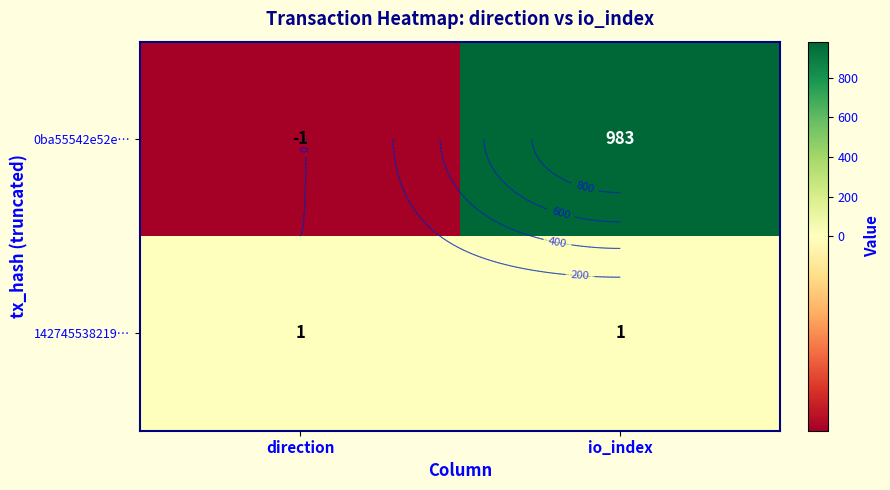

Between direction and io_index, which series saw the biggest shift?

0ba55542e52e…